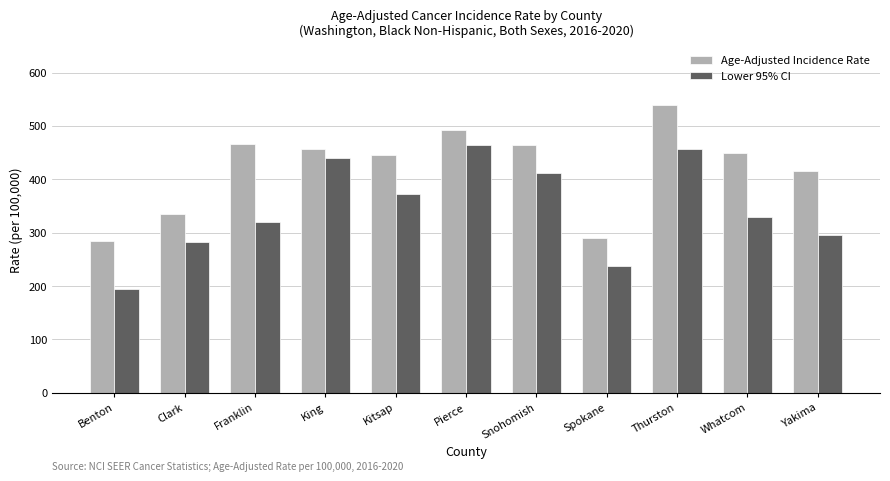

Between Franklin and Snohomish, which series saw the biggest shift?

Lower 95% CI